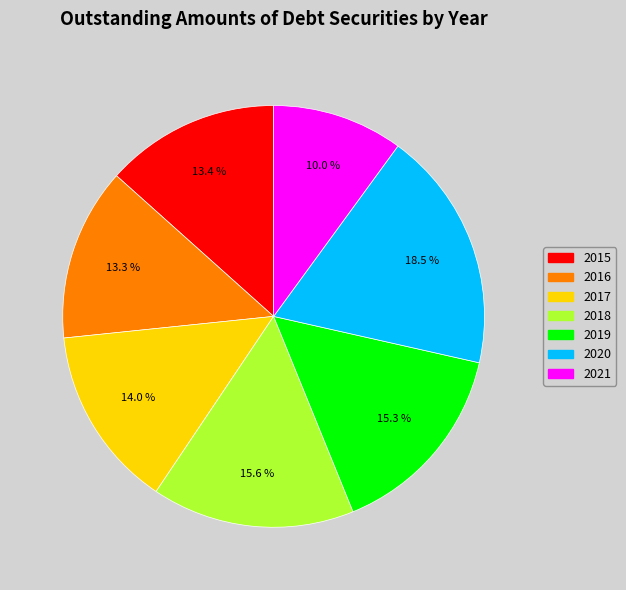

To the nearest percent, what portion does 2017 represent?

14%